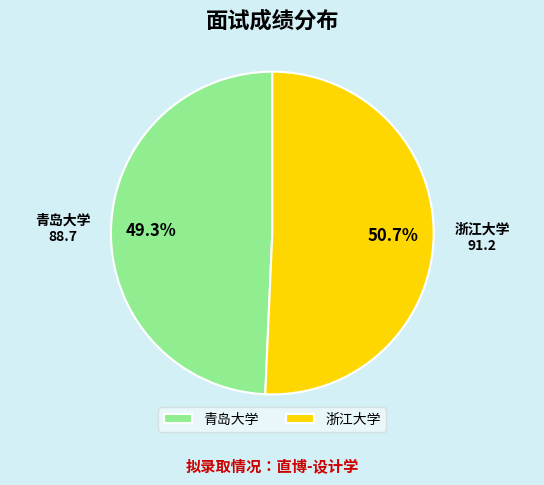

Combined, what portion of the pie is 青岛大学 and 浙江大学?

100.0%